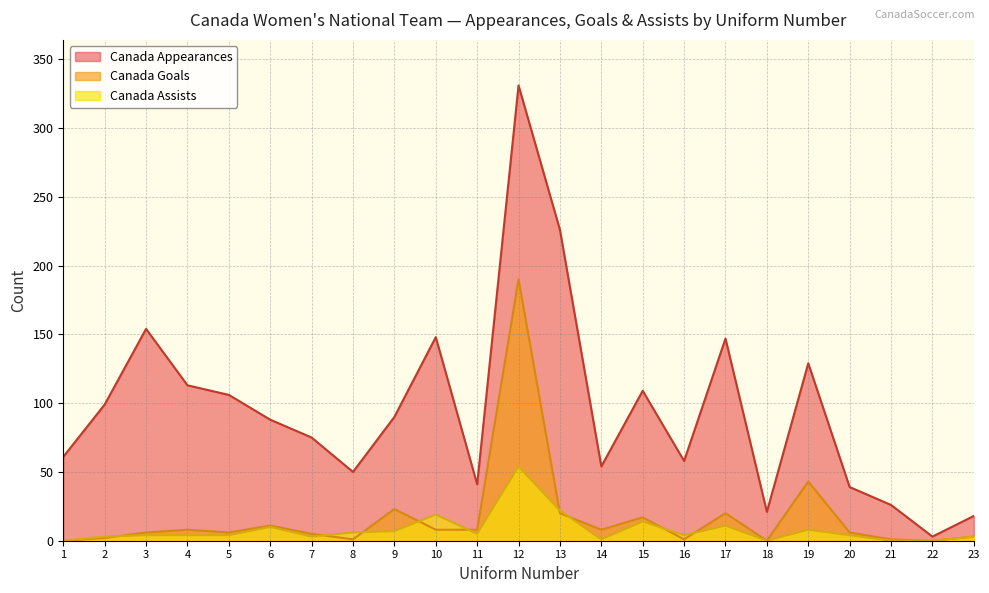

Is the value of Canada Goals at 18 greater than the value of Canada Appearances at 16?

No